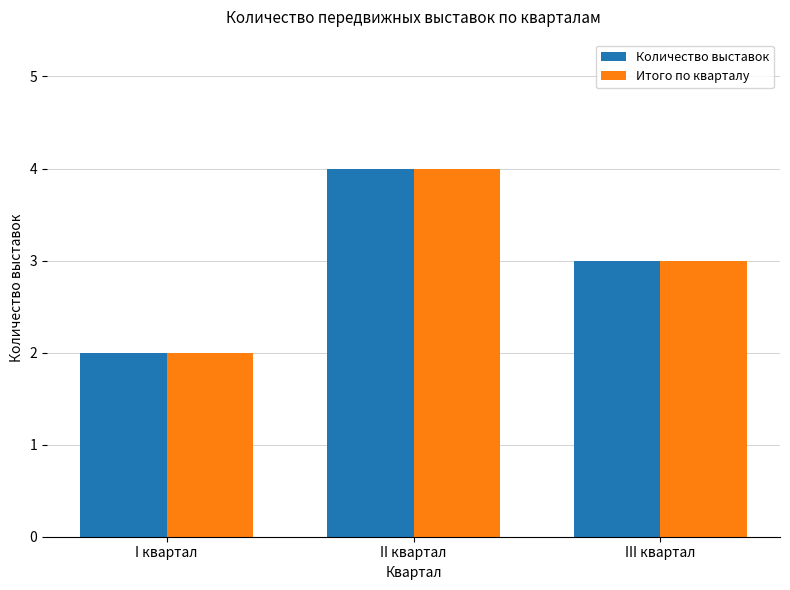

The value of Итого по кварталу at III квартал is 5. True or false?

False